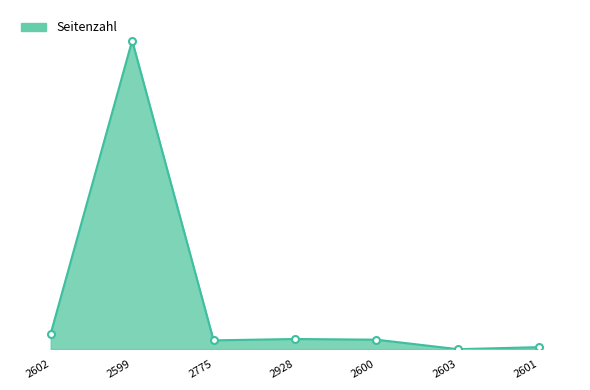

Reading right to left, list all the values displayed in this chart.

2601=3	2603=0	2600=14	2928=15	2775=13	2599=455	2602=23